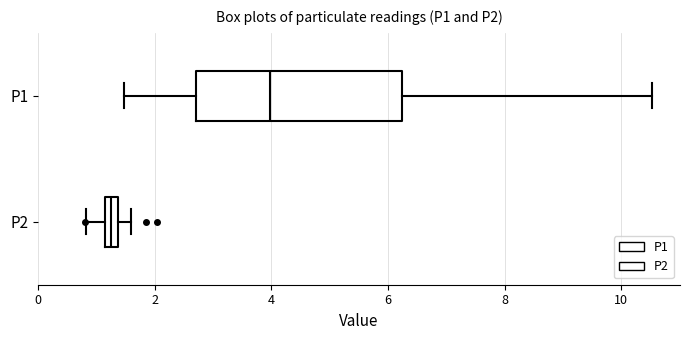

Which box's median line is the furthest to the left?

P2